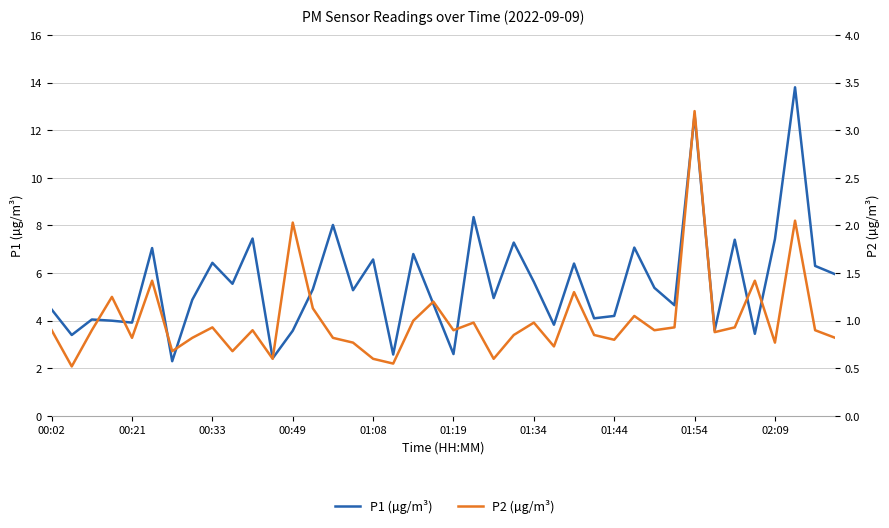

Which series has the largest range (max minus min)?

P1 (µg/m³)